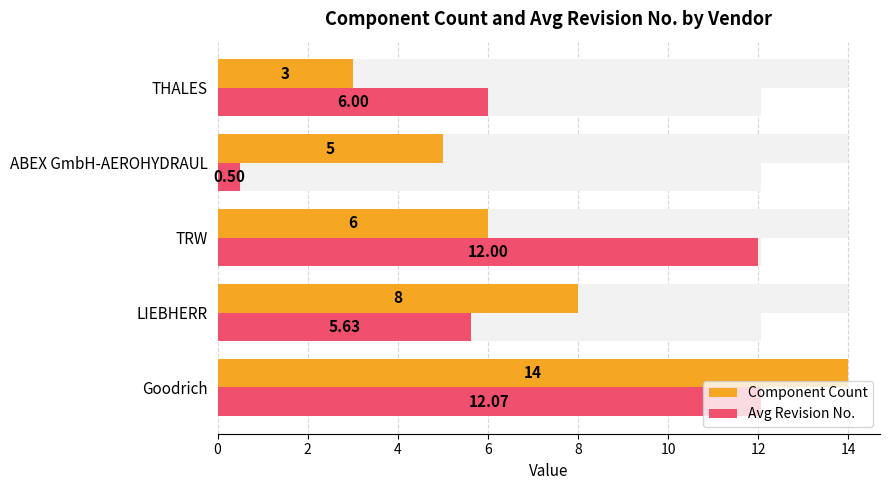

What is the average value of the Component Count series?

7.2